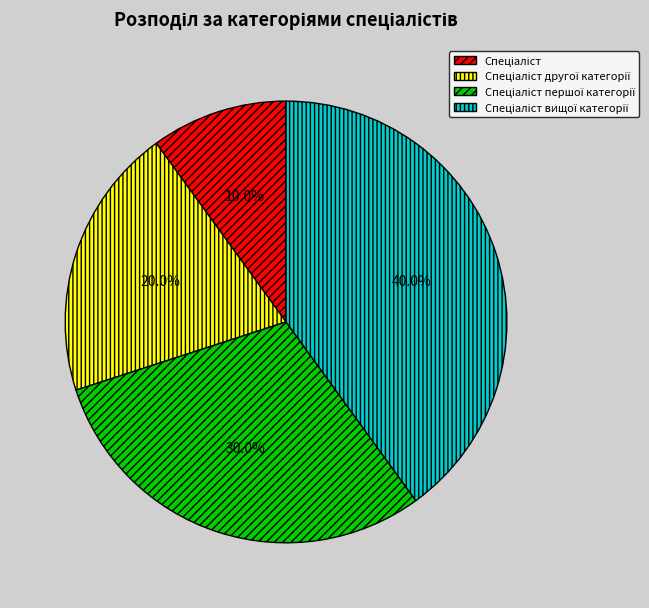

Is there any slice that represents more than half of the pie?

No